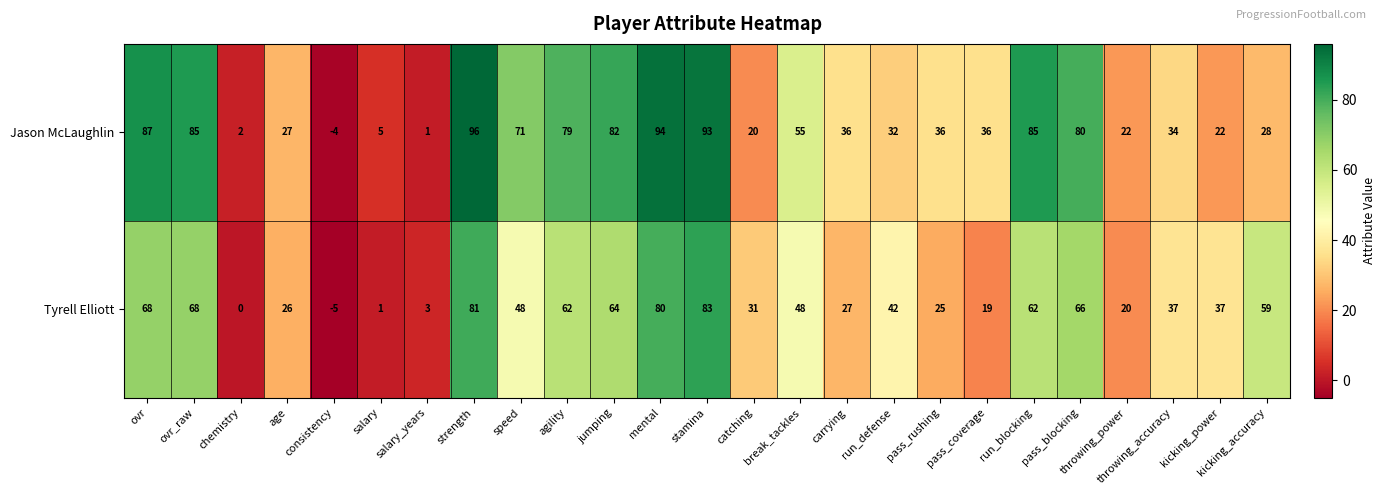

What is the smallest value displayed?

-5